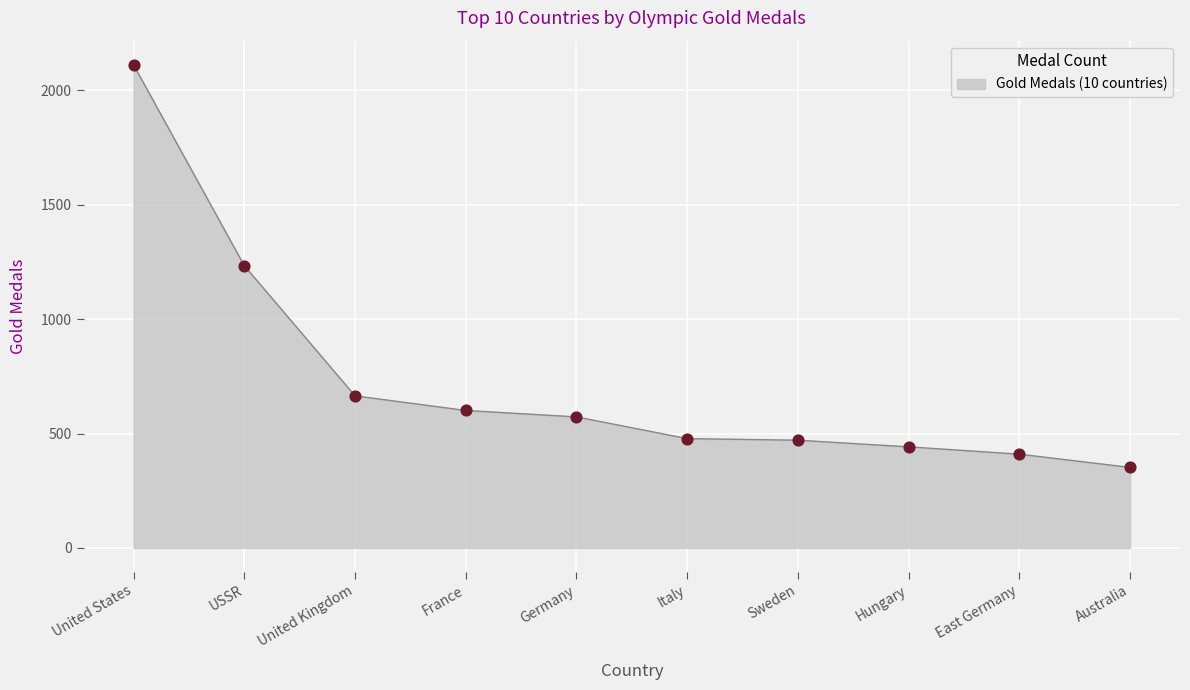

Approximately how many times larger is the value at Italy compared to East Germany?

1.2